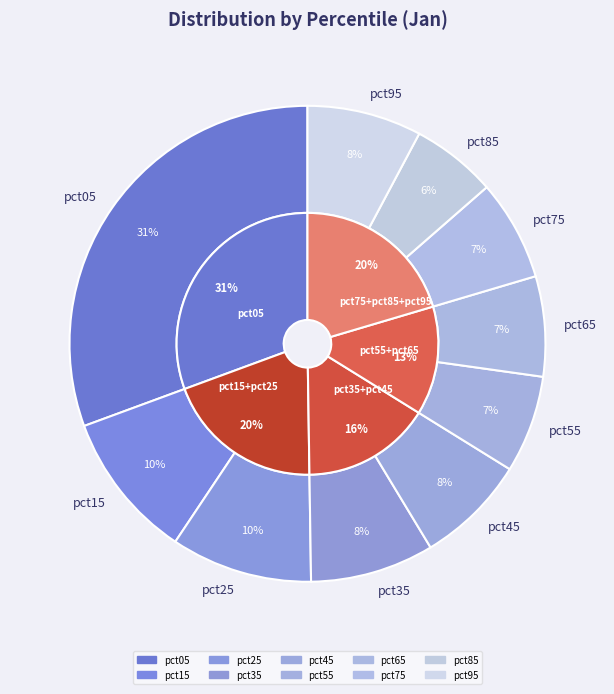

True or false: pct95 accounts for 1% of the total.

False